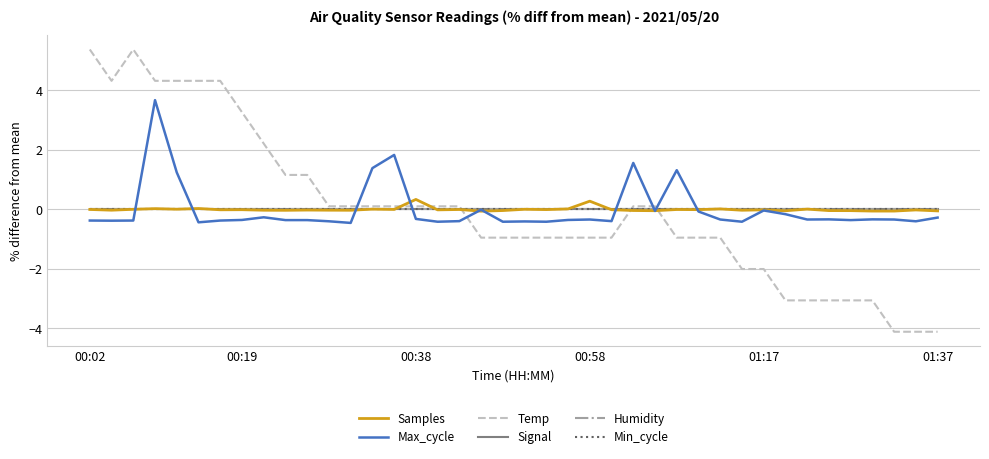

Does the chart display data point markers on the line(s)?

No